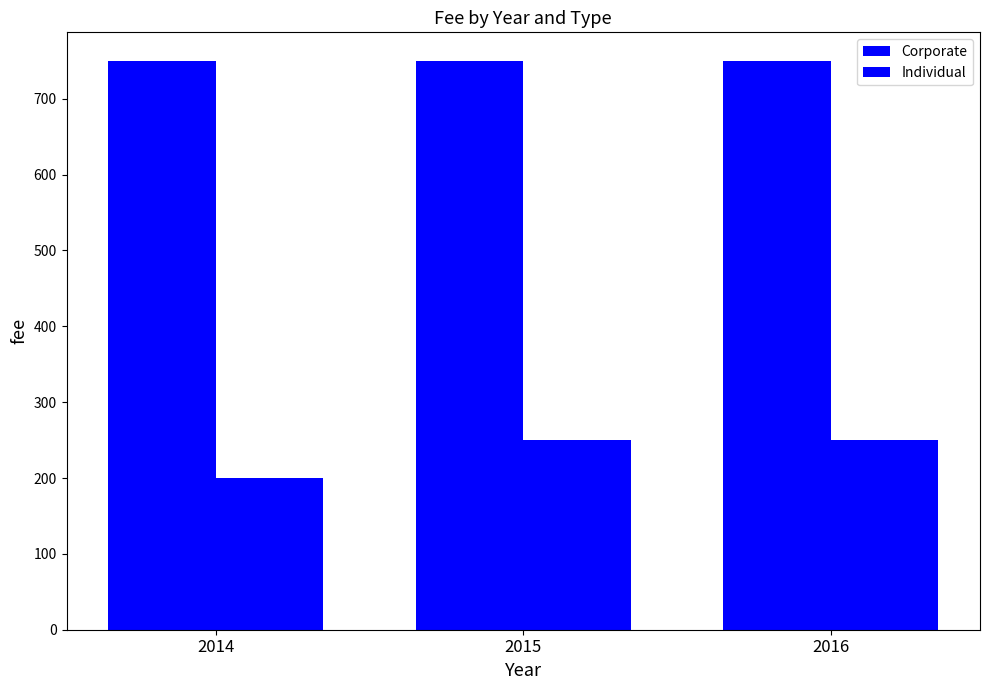

How many groups of bars are there?

3